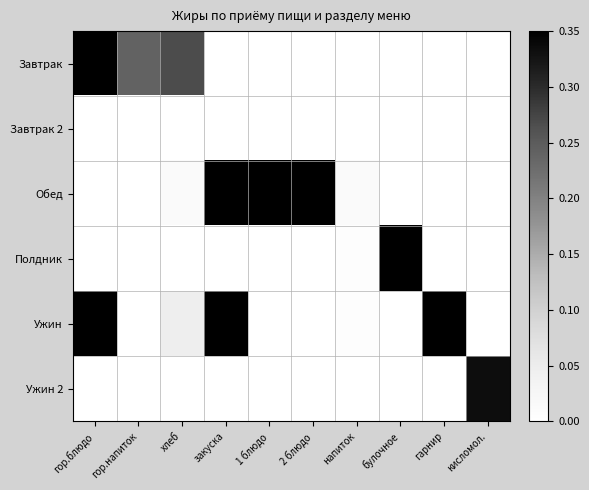

Rank the series by their maximum value, from lowest to highest.

Завтрак 2, Ужин 2, Завтрак, Ужин, Обед, Полдник